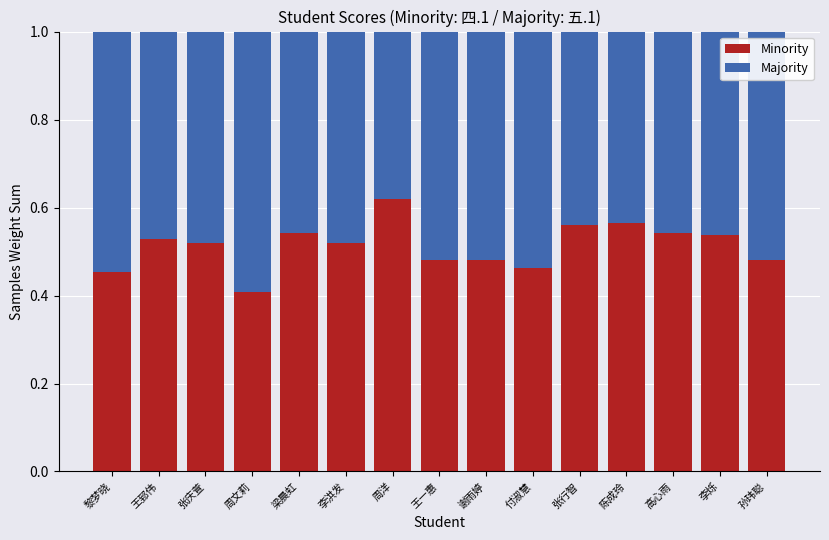

How many Minority values are between 0 and 1?

15